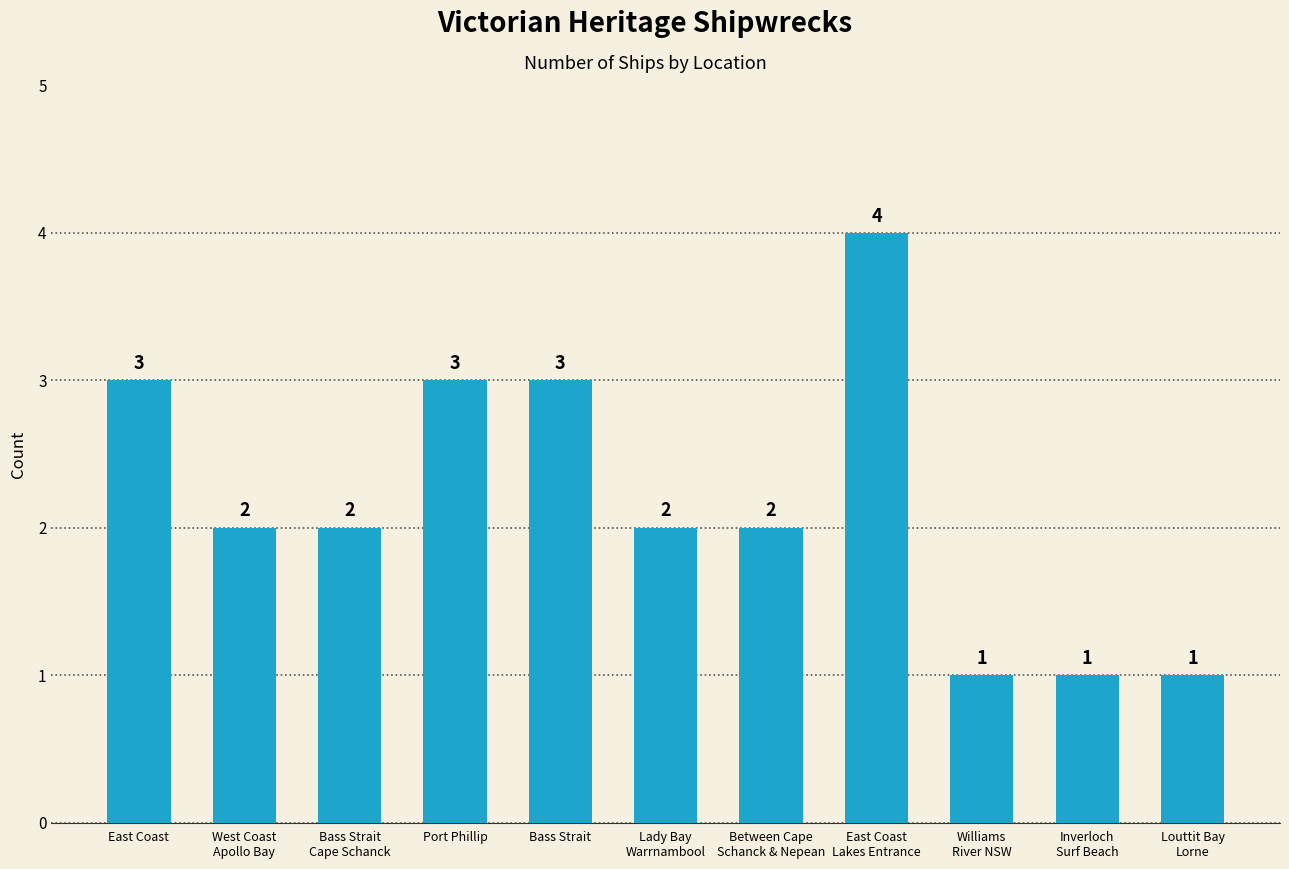

The chart shows a value of 1 at Port Phillip. True or false?

False